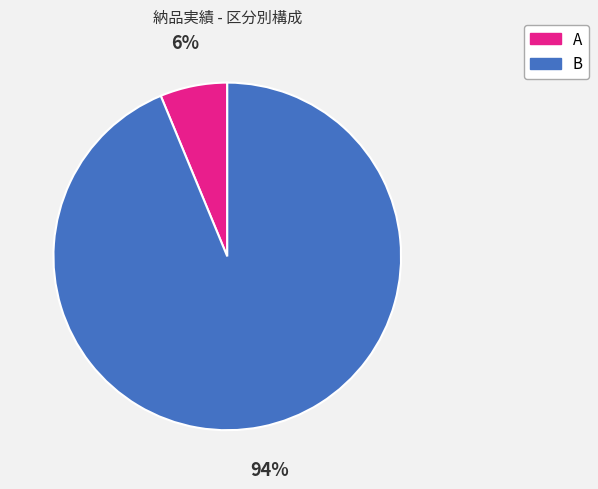

Is it true that B is 94% of the pie?

True